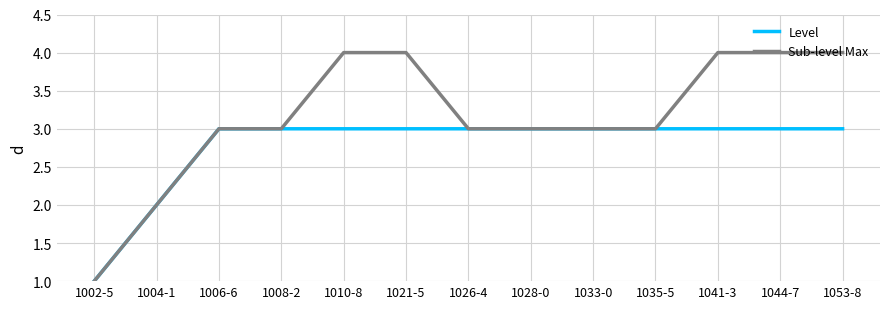

Reading right to left, transcribe all the data shown in this chart.

Level: 1053-8=3	1044-7=3	1041-3=3	1035-5=3	1033-0=3	1028-0=3	1026-4=3	1021-5=3	1010-8=3	1008-2=3	1006-6=3	1004-1=2	1002-5=1
Sub-level Max: 1053-8=4	1044-7=4	1041-3=4	1035-5=3	1033-0=3	1028-0=3	1026-4=3	1021-5=4	1010-8=4	1008-2=3	1006-6=3	1004-1=2	1002-5=1